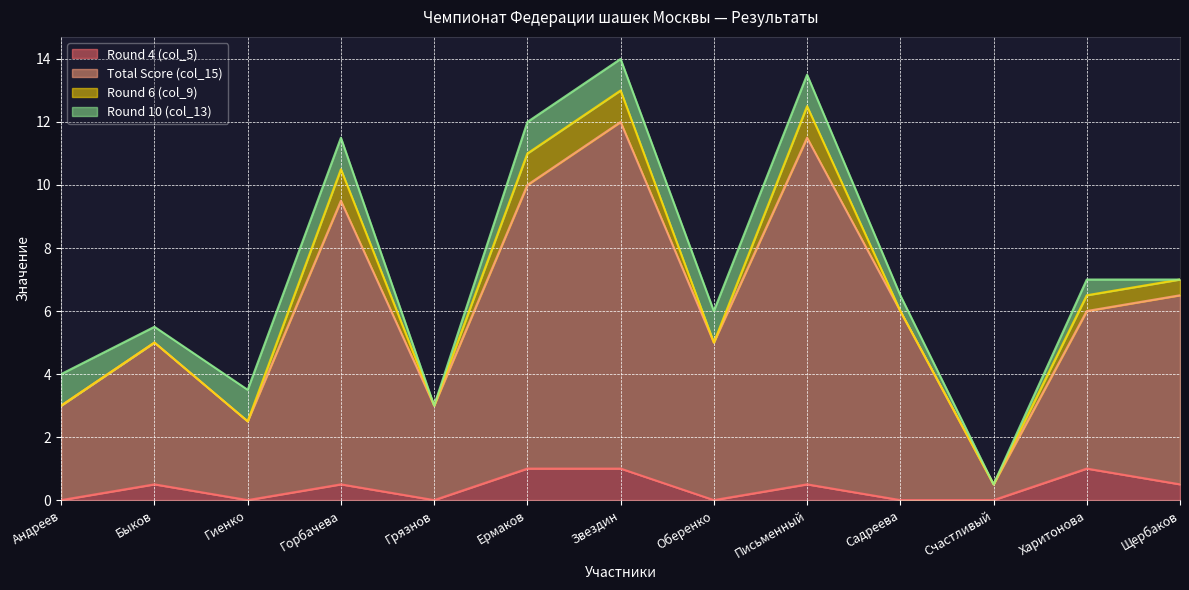

What is the sum of all Round 4 (col_5) values?

5.0